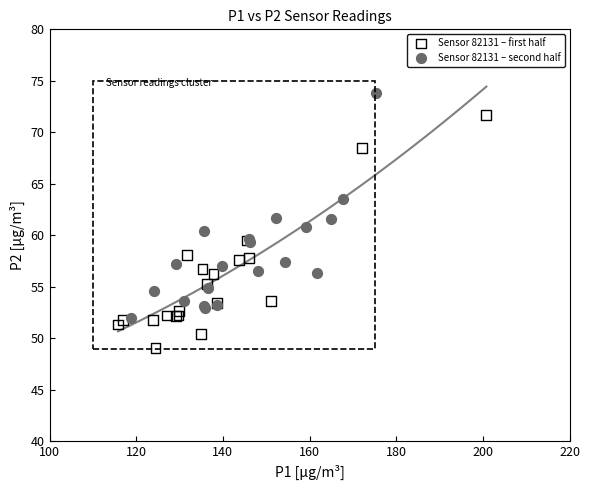

Which series reaches the minimum Y coordinate?

Sensor 82131 – first half